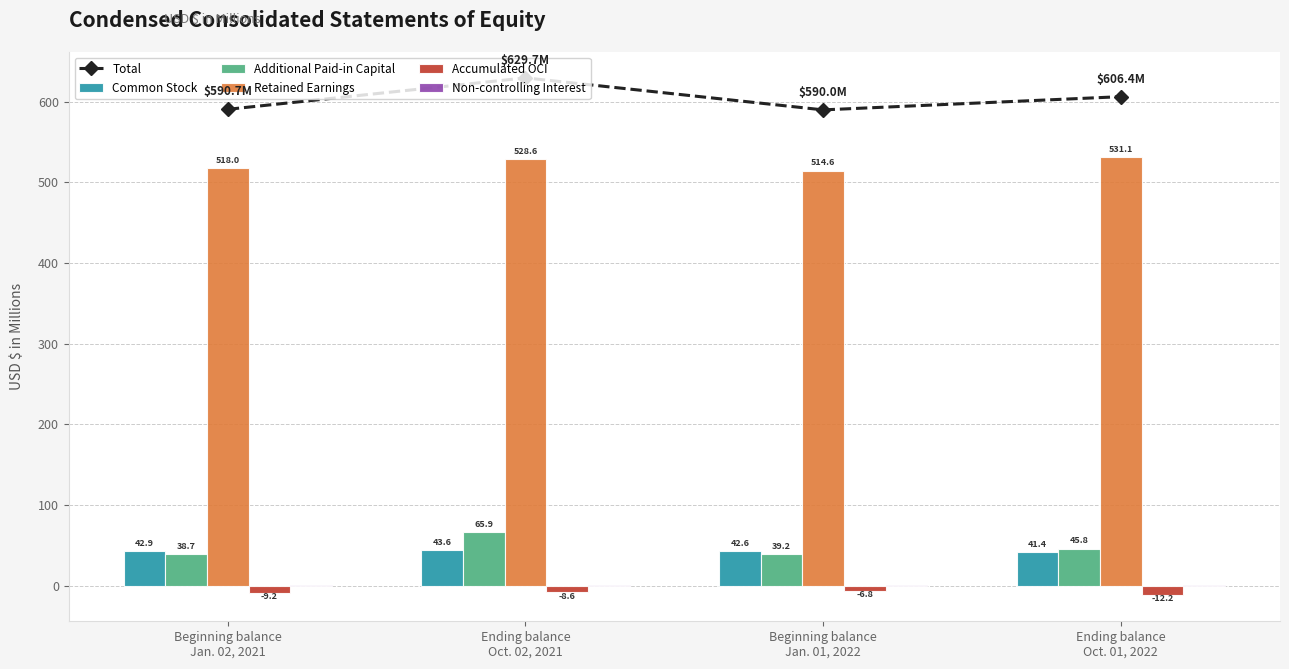

The value of Non-controlling Interest at Beginning balance
Jan. 01, 2022 is 0.4. True or false?

False